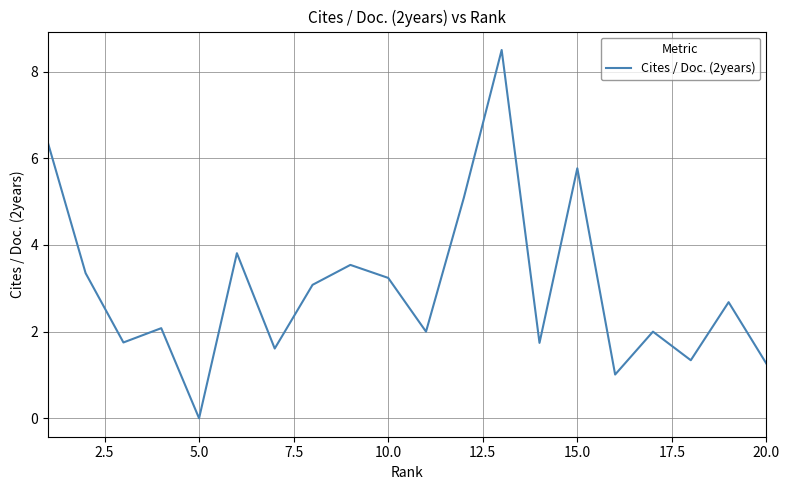

What is the difference between the maximum and minimum values?

8.5